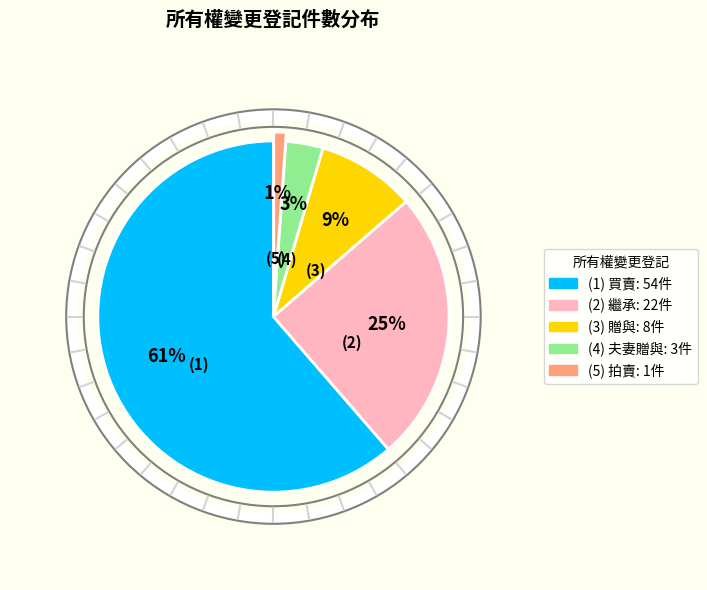

Does any single category account for the majority?

Yes